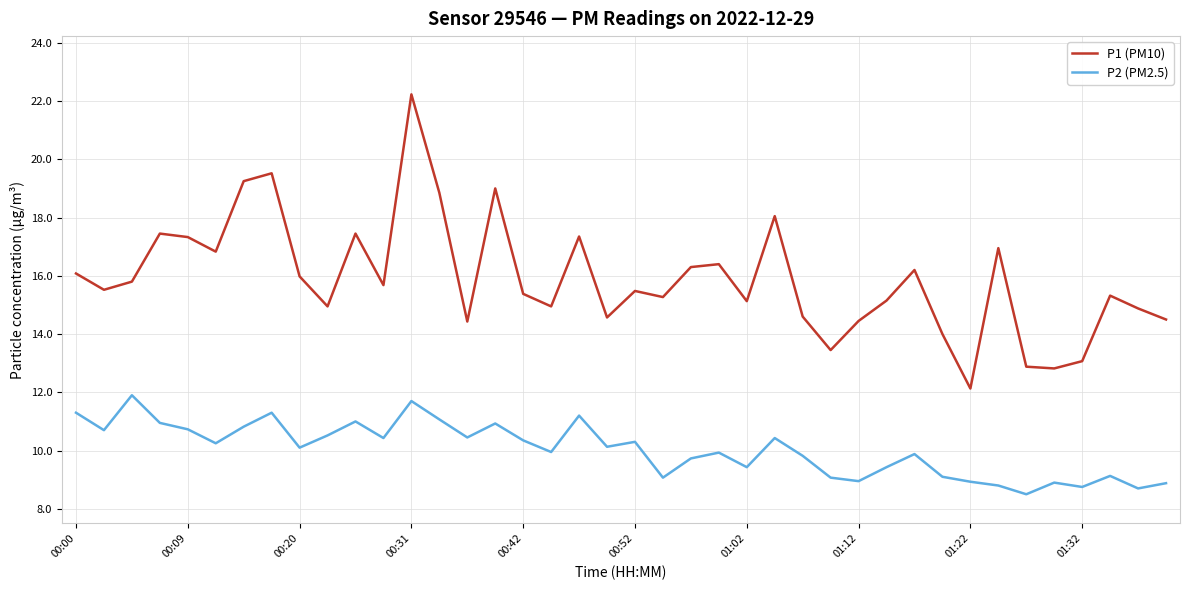

Which series has the largest range (max minus min)?

P1 (PM10)